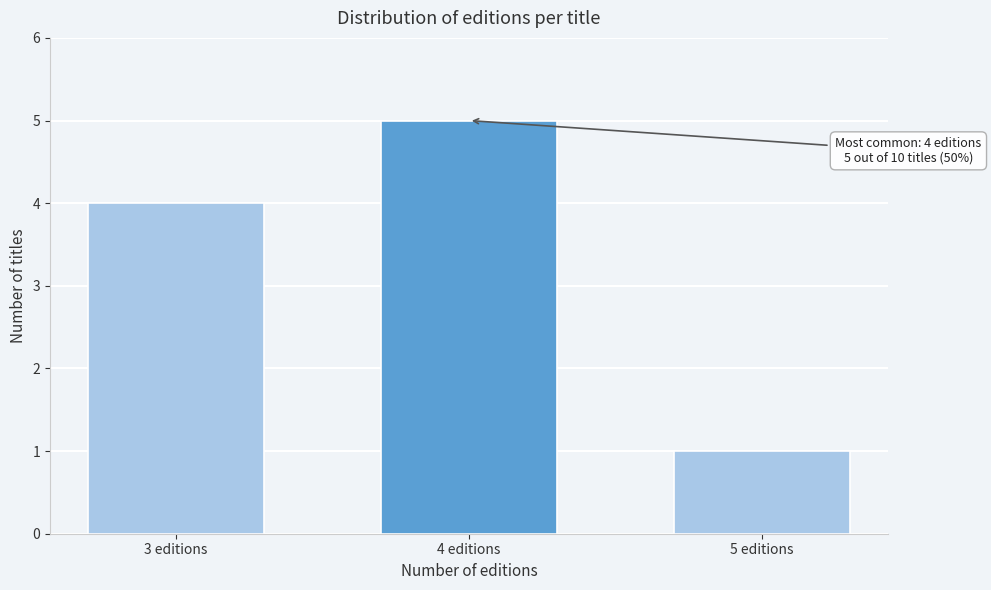

Reading left to right, what are all the values shown in this chart?

4	5	1